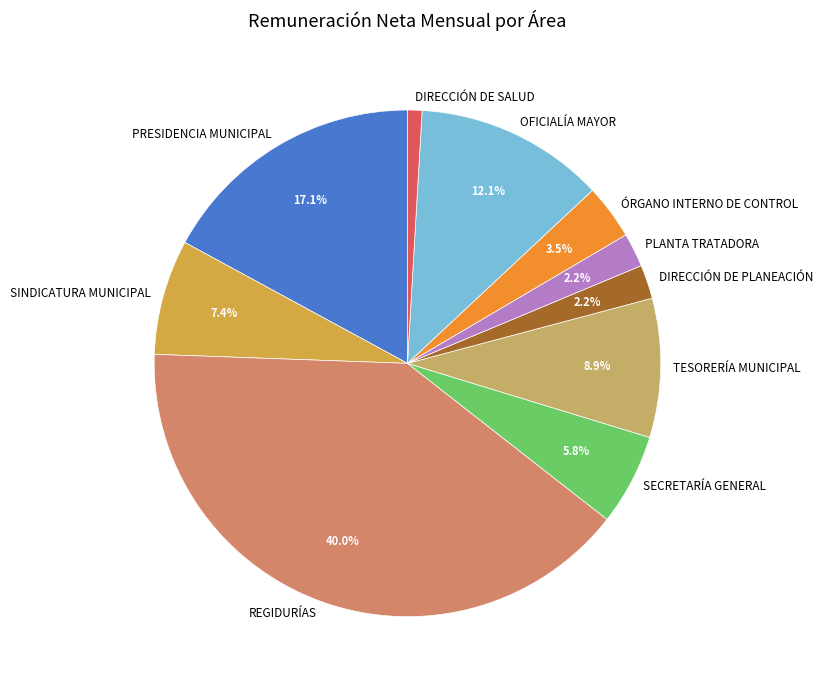

How much of the chart is everything except TESORERÍA MUNICIPAL?

91.1%